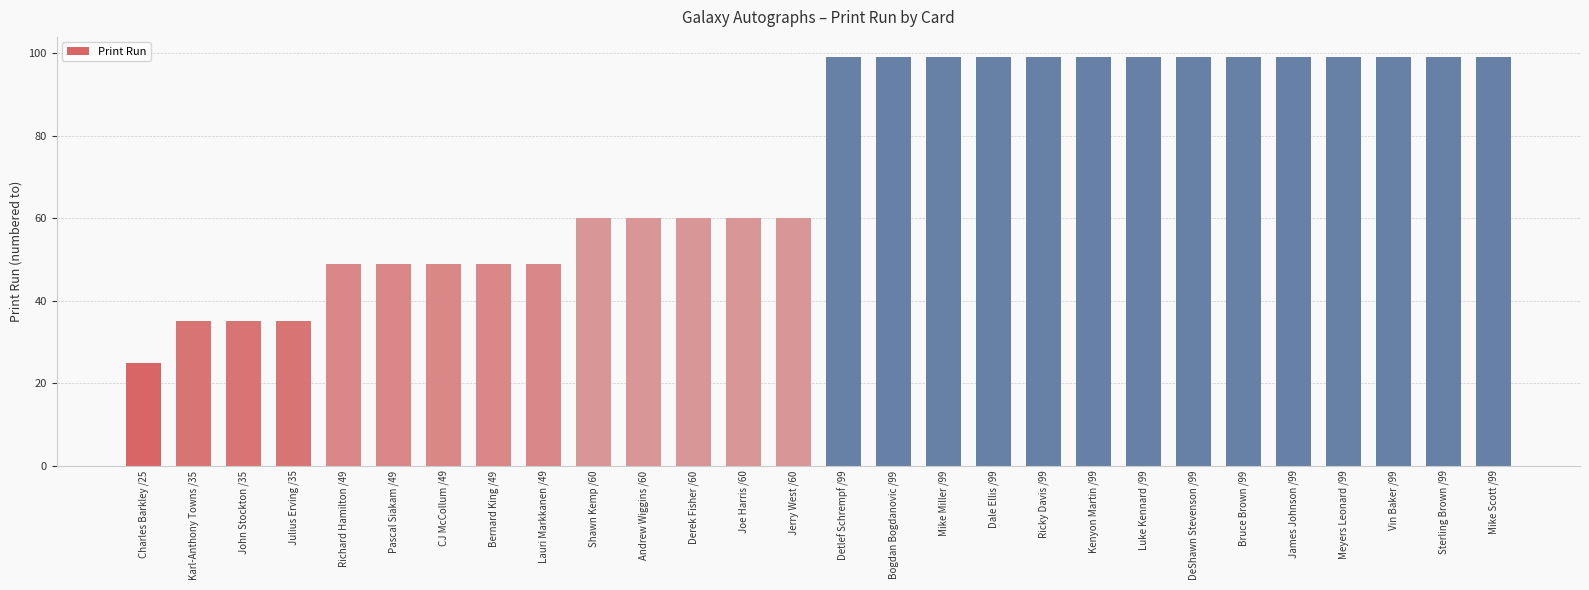

Approximately how many times larger is the value at Charles Barkley /25 compared to Vin Baker /99?

0.3